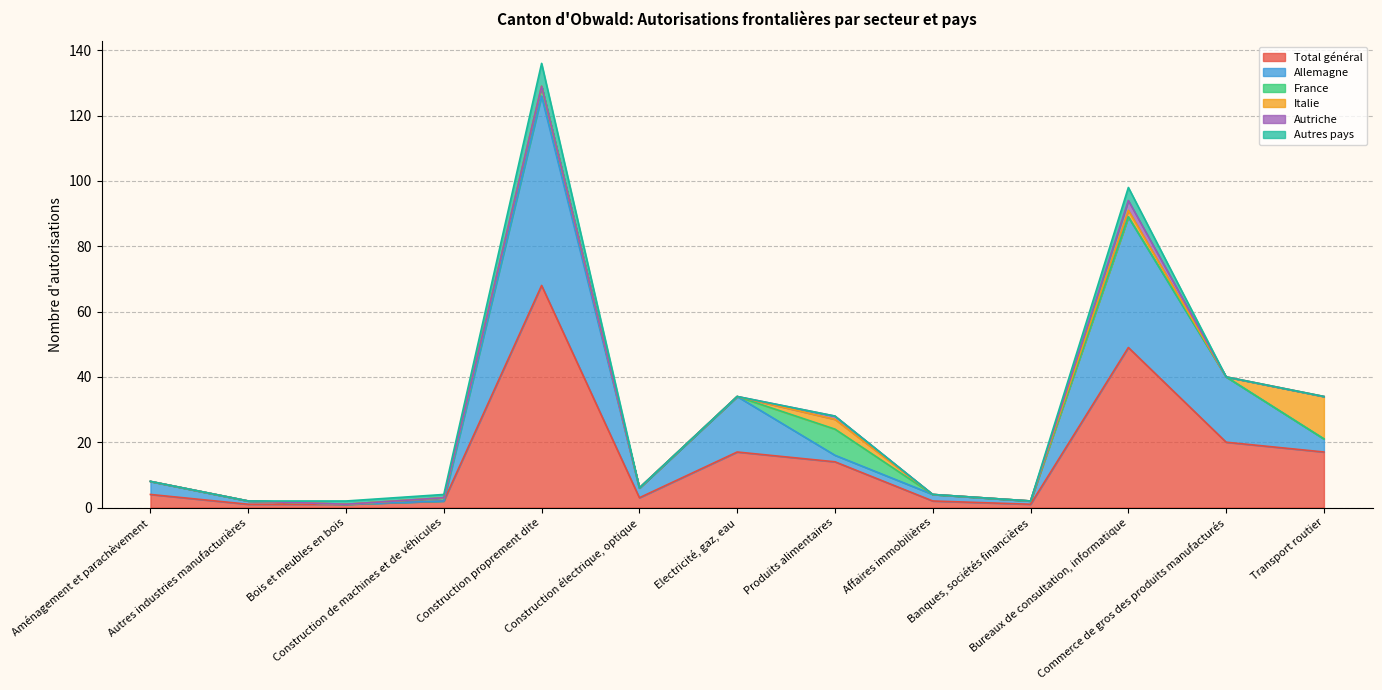

What is the highest value of the Total général series?

68